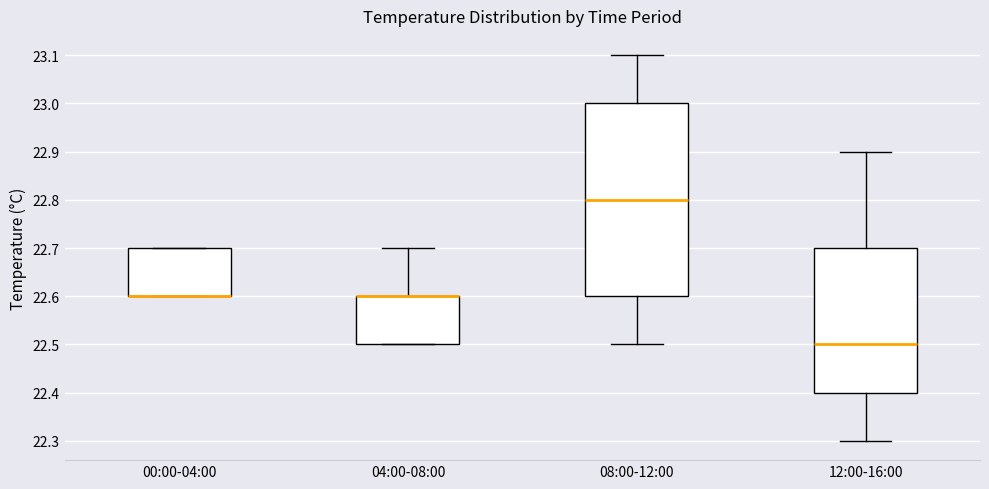

Reading left to right, transcribe this box plot: for each box, give where its median line is, the range the box spans, and where its two whiskers end, as read against the y-axis. The values are not printed on the chart, so give them approximately, as read against the axis.

00:00-04:00: median 22.6 (drawn on the box's lower edge), box 22.6 to 22.7, whiskers 22.6 to 22.7
04:00-08:00: median 22.6 (drawn on the box's upper edge), box 22.5 to 22.6, whiskers 22.5 to 22.7
08:00-12:00: median 22.8, box 22.6 to 23.0, whiskers 22.5 to 23.1
12:00-16:00: median 22.5, box 22.4 to 22.7, whiskers 22.3 to 22.9